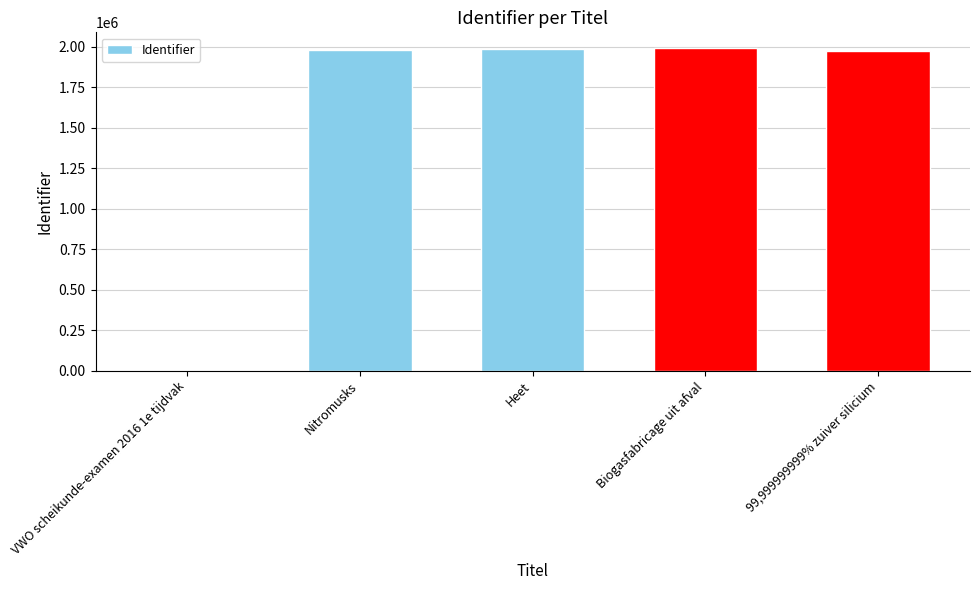

What is the maximum value shown in the chart?

1989534